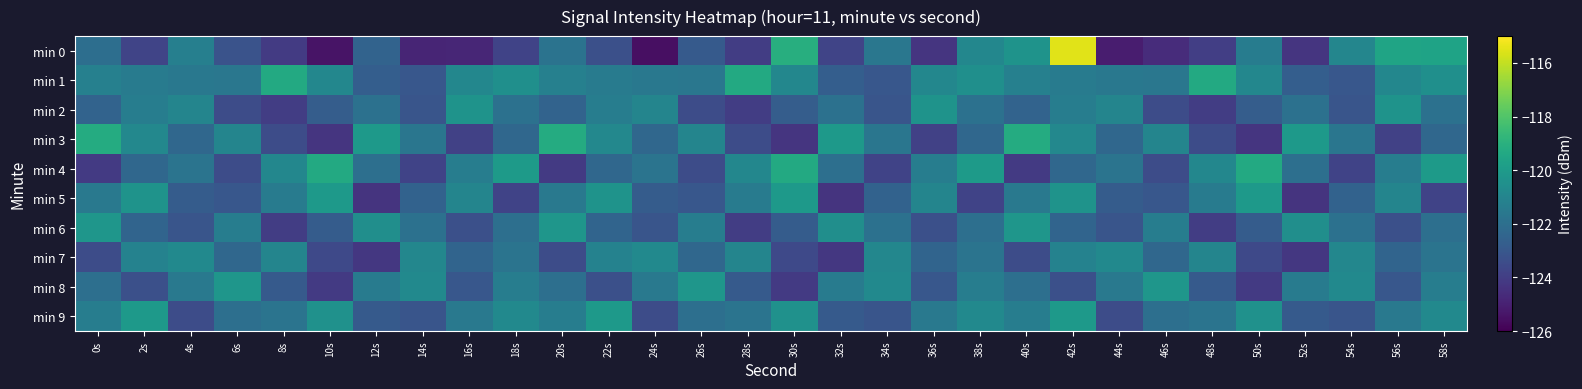

Reading left to right, list all the values displayed in this chart.

min 0: 0s=-122.0	2s=-123.7	4s=-121.2	6s=-123.2	8s=-124.1	10s=-125.4	12s=-122.5	14s=-124.9	16s=-124.8	18s=-123.8	20s=-121.8	22s=-123.3	24s=-125.5	26s=-122.9	28s=-124.0	30s=-119.1	32s=-123.7	34s=-121.6	36s=-124.3	38s=-120.9	40s=-120.4	42s=-115.5	44s=-125.1	46s=-124.6	48s=-124.0	50s=-121.4	52s=-124.3	54s=-121.0	56s=-119.6	58s=-119.6
min 1: 0s=-121.2	2s=-121.4	4s=-121.6	6s=-121.6	8s=-119.3	10s=-120.9	12s=-122.7	14s=-123.0	16s=-120.9	18s=-120.5	20s=-121.2	22s=-121.4	24s=-121.6	26s=-121.6	28s=-119.3	30s=-120.9	32s=-122.7	34s=-123.0	36s=-120.9	38s=-120.5	40s=-121.2	42s=-121.4	44s=-121.6	46s=-121.6	48s=-119.3	50s=-120.9	52s=-122.7	54s=-123.0	56s=-120.9	58s=-120.5
min 2: 0s=-122.5	2s=-121.3	4s=-121.0	6s=-123.4	8s=-124.0	10s=-122.8	12s=-121.9	14s=-123.1	16s=-120.3	18s=-121.9	20s=-122.5	22s=-121.3	24s=-121.0	26s=-123.4	28s=-124.0	30s=-122.8	32s=-121.9	34s=-123.1	36s=-120.3	38s=-121.9	40s=-122.5	42s=-121.3	44s=-121.0	46s=-123.4	48s=-124.0	50s=-122.8	52s=-121.9	54s=-123.1	56s=-120.3	58s=-121.9
min 3: 0s=-119.2	2s=-120.9	4s=-122.3	6s=-121.0	8s=-123.5	10s=-124.3	12s=-120.1	14s=-121.7	16s=-123.9	18s=-122.3	20s=-119.2	22s=-120.9	24s=-122.3	26s=-121.0	28s=-123.5	30s=-124.3	32s=-120.1	34s=-121.7	36s=-123.9	38s=-122.3	40s=-119.2	42s=-120.9	44s=-122.3	46s=-121.0	48s=-123.5	50s=-124.3	52s=-120.1	54s=-121.7	56s=-123.9	58s=-122.3
min 4: 0s=-124.1	2s=-122.3	4s=-121.8	6s=-123.4	8s=-120.9	10s=-119.3	12s=-122.0	14s=-123.8	16s=-121.3	18s=-120.0	20s=-124.1	22s=-122.3	24s=-121.8	26s=-123.4	28s=-120.9	30s=-119.3	32s=-122.0	34s=-123.8	36s=-121.3	38s=-120.0	40s=-124.1	42s=-122.3	44s=-121.8	46s=-123.4	48s=-120.9	50s=-119.3	52s=-122.0	54s=-123.8	56s=-121.3	58s=-120.0
min 5: 0s=-121.6	2s=-120.3	4s=-122.8	6s=-123.0	8s=-121.4	10s=-120.1	12s=-124.3	14s=-122.6	16s=-121.0	18s=-123.8	20s=-121.6	22s=-120.3	24s=-122.8	26s=-123.0	28s=-121.4	30s=-120.1	32s=-124.3	34s=-122.6	36s=-121.0	38s=-123.8	40s=-121.6	42s=-120.3	44s=-122.8	46s=-123.0	48s=-121.4	50s=-120.1	52s=-124.3	54s=-122.6	56s=-121.0	58s=-123.8
min 6: 0s=-120.2	2s=-122.4	4s=-123.1	6s=-121.3	8s=-124.0	10s=-122.8	12s=-120.6	14s=-121.9	16s=-123.3	18s=-122.0	20s=-120.2	22s=-122.4	24s=-123.1	26s=-121.3	28s=-124.0	30s=-122.8	32s=-120.6	34s=-121.9	36s=-123.3	38s=-122.0	40s=-120.2	42s=-122.4	44s=-123.1	46s=-121.3	48s=-124.0	50s=-122.8	52s=-120.6	54s=-121.9	56s=-123.3	58s=-122.0
min 7: 0s=-123.4	2s=-121.1	4s=-120.8	6s=-122.3	8s=-121.0	10s=-123.6	12s=-124.2	14s=-120.9	16s=-122.4	18s=-121.8	20s=-123.4	22s=-121.1	24s=-120.8	26s=-122.3	28s=-121.0	30s=-123.6	32s=-124.2	34s=-120.9	36s=-122.4	38s=-121.8	40s=-123.4	42s=-121.1	44s=-120.8	46s=-122.3	48s=-121.0	50s=-123.6	52s=-124.2	54s=-120.9	56s=-122.4	58s=-121.8
min 8: 0s=-122.0	2s=-123.3	4s=-121.6	6s=-120.2	8s=-122.9	10s=-124.1	12s=-121.4	14s=-120.8	16s=-123.0	18s=-121.3	20s=-122.0	22s=-123.3	24s=-121.6	26s=-120.2	28s=-122.9	30s=-124.1	32s=-121.4	34s=-120.8	36s=-123.0	38s=-121.3	40s=-122.0	42s=-123.3	44s=-121.6	46s=-120.2	48s=-122.9	50s=-124.1	52s=-121.4	54s=-120.8	56s=-123.0	58s=-121.3
min 9: 0s=-121.3	2s=-120.1	4s=-123.4	6s=-122.0	8s=-121.8	10s=-120.4	12s=-122.9	14s=-123.1	16s=-121.6	18s=-120.8	20s=-121.3	22s=-120.1	24s=-123.4	26s=-122.0	28s=-121.8	30s=-120.4	32s=-122.9	34s=-123.1	36s=-121.6	38s=-120.8	40s=-121.3	42s=-120.1	44s=-123.4	46s=-122.0	48s=-121.8	50s=-120.4	52s=-122.9	54s=-123.1	56s=-121.6	58s=-120.8